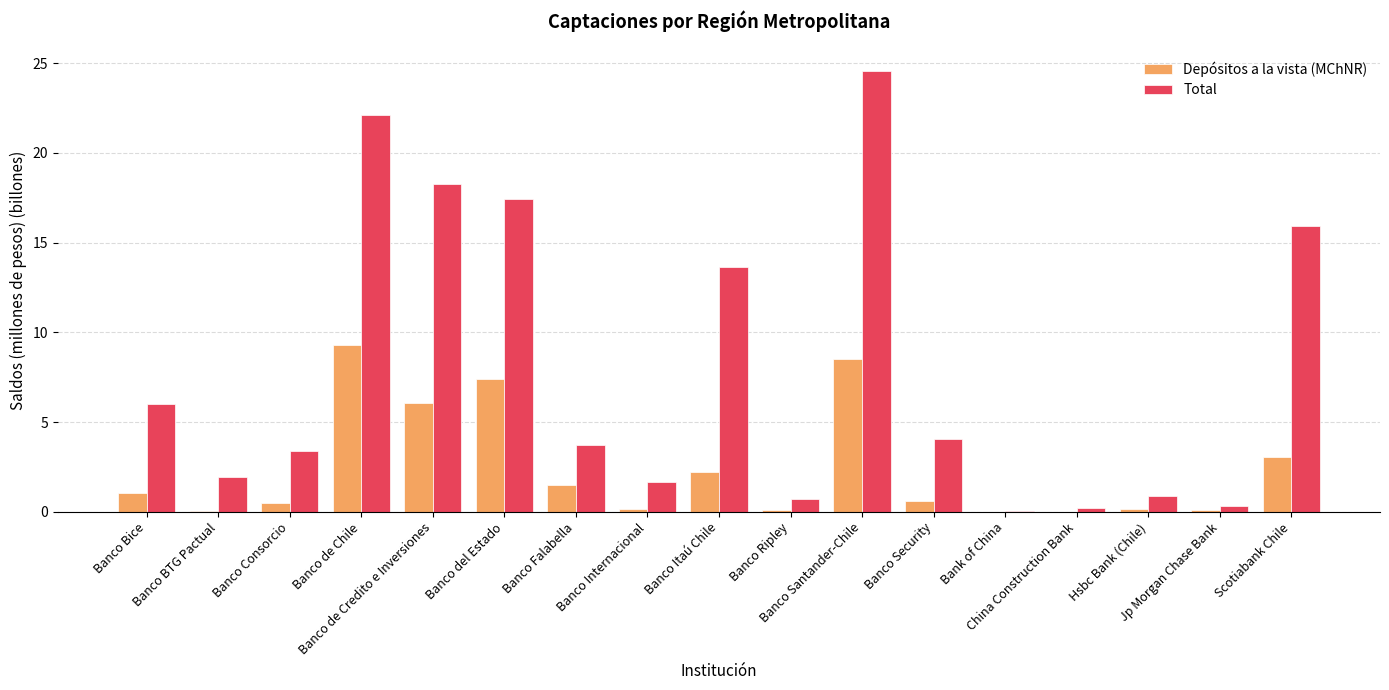

At which label does Total first exceed 3?

Banco Bice